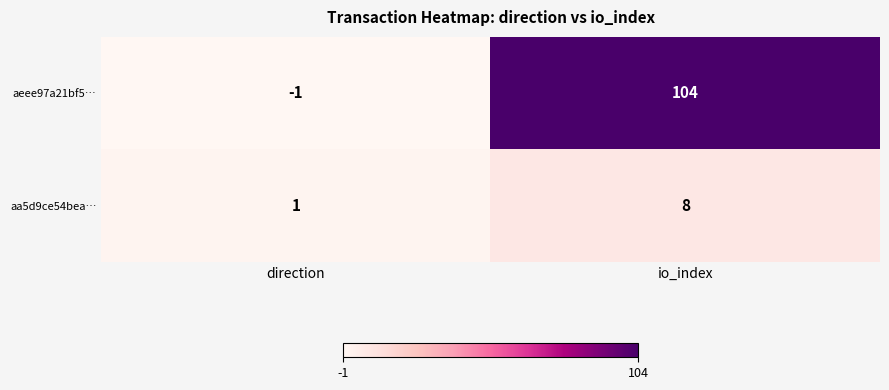

Reading left to right, list all the values displayed in this chart.

aeee97a21bf5…: -1	104
aa5d9ce54bea…: 1	8